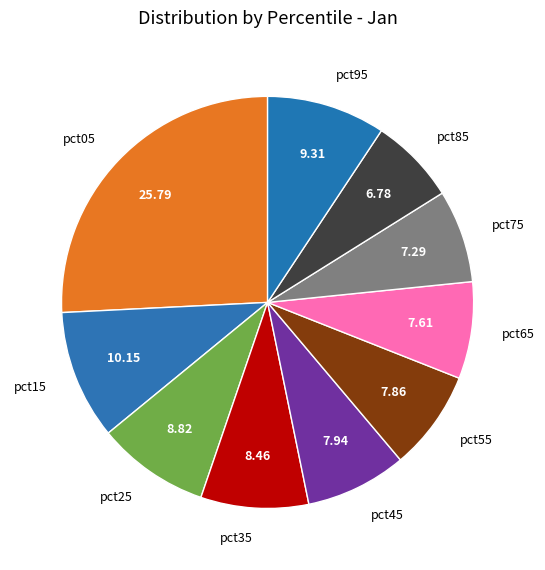

What is the largest slice in the pie chart?

pct05